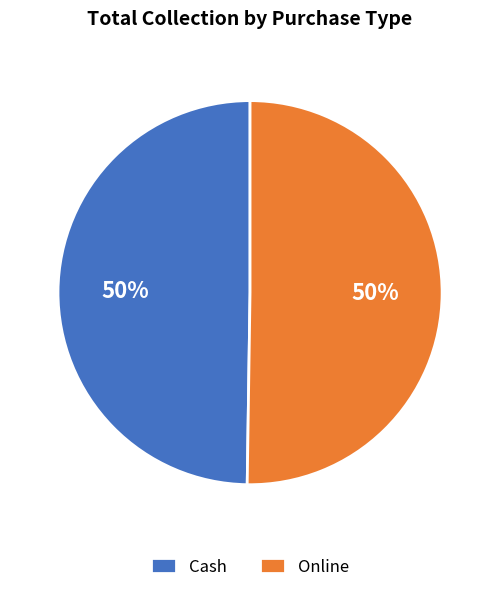

To the nearest percent, what is the average slice percentage?

50%